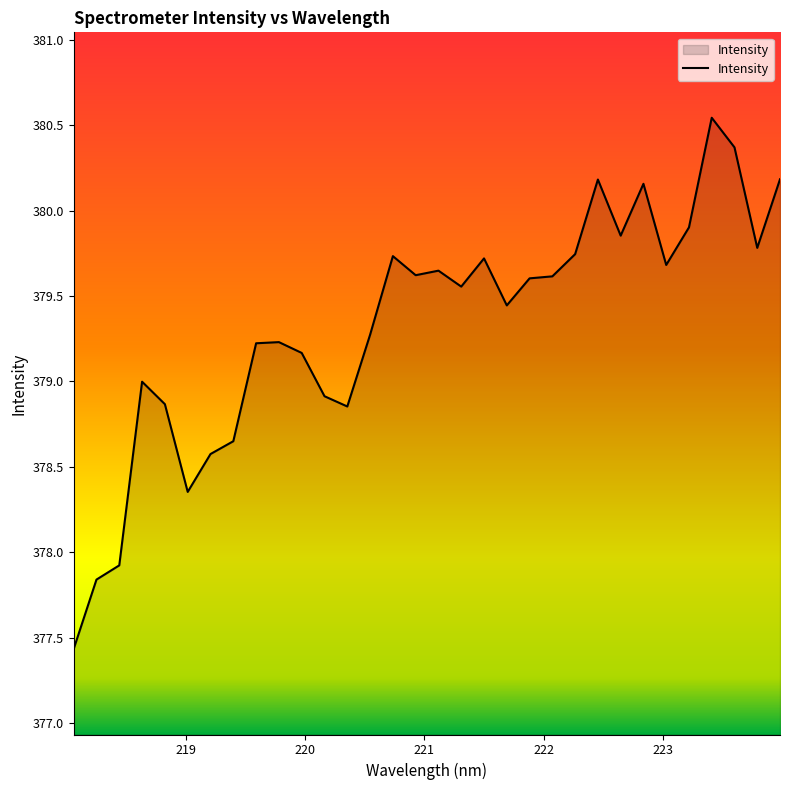

Count the number of categories in the chart.

32